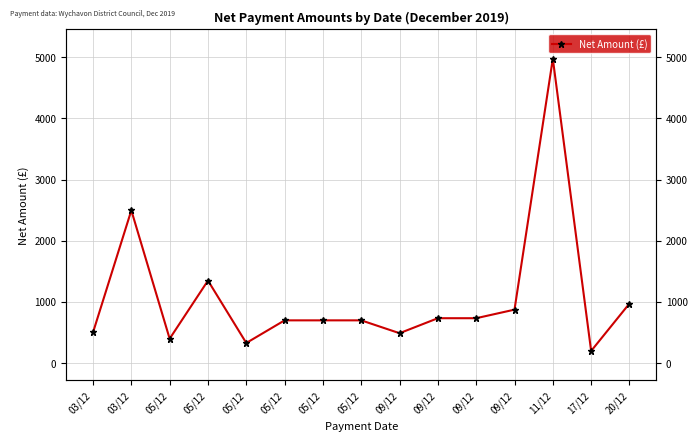

The chart shows a value of 181.0 at 09/12. True or false?

False